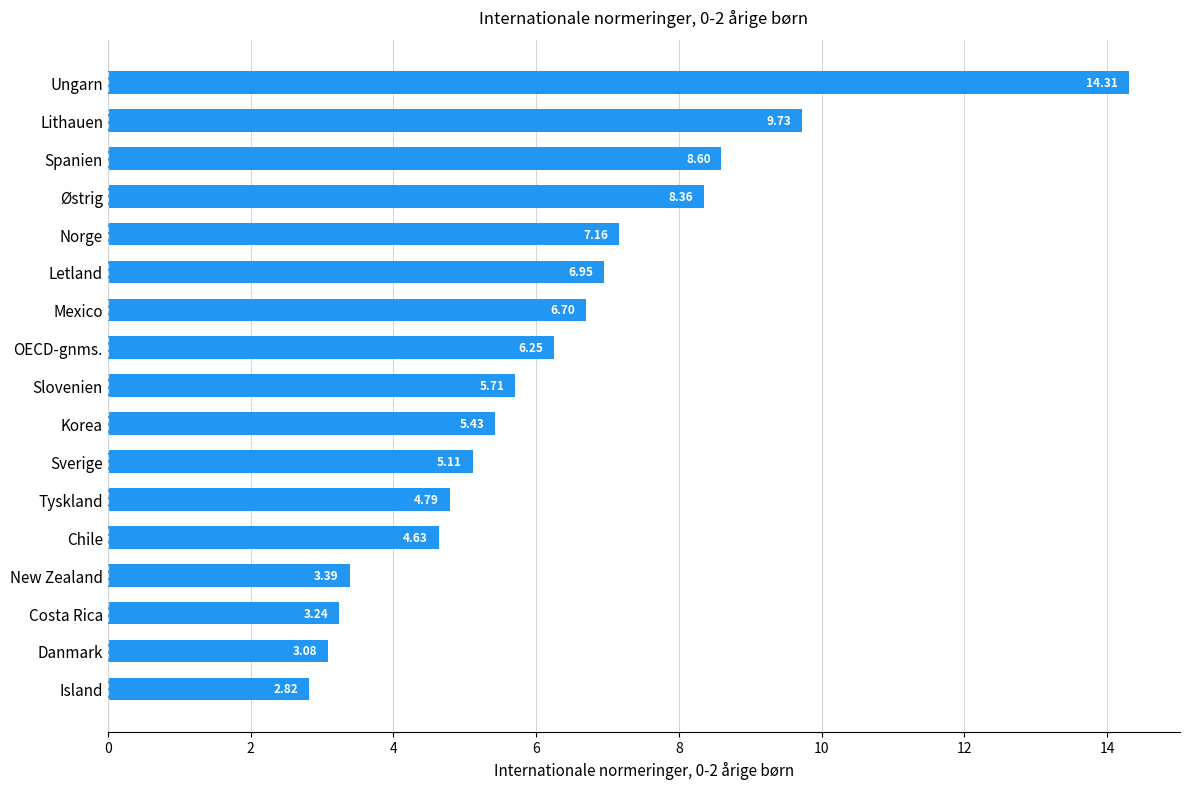

Count the number of data series in this chart.

1